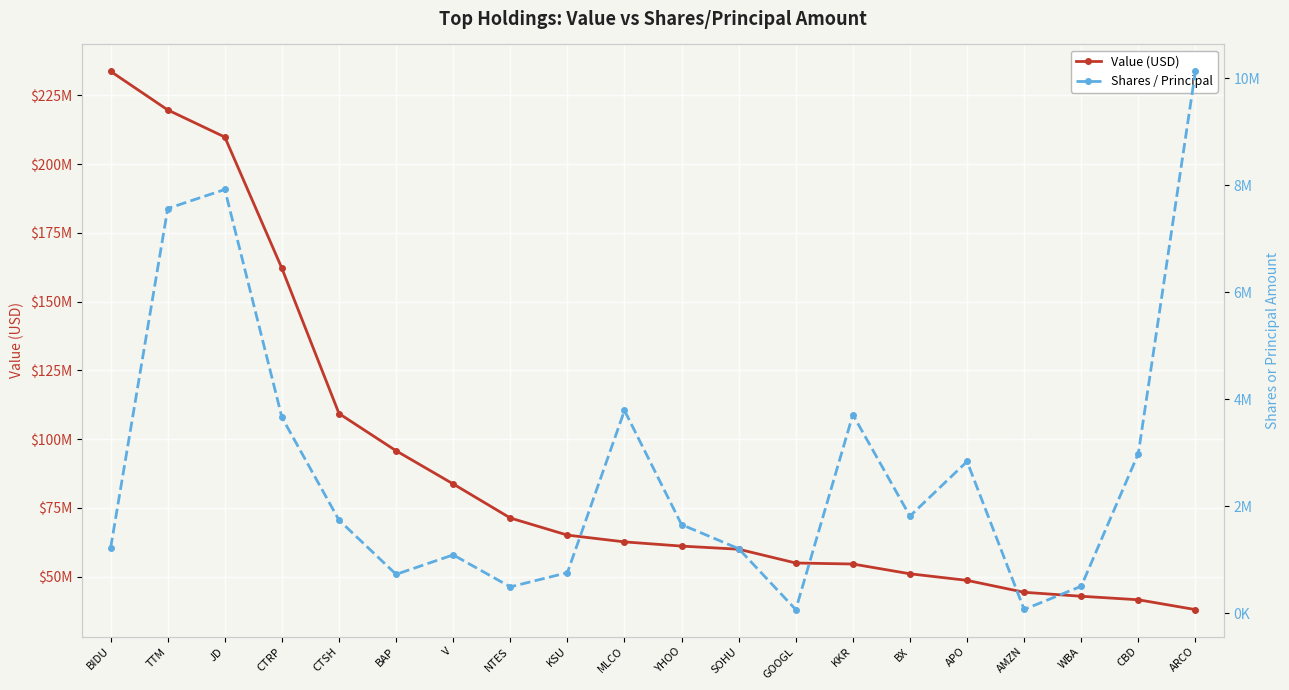

Rank the series at CBD from lowest to highest value.

Shares / Principal, Value (USD)